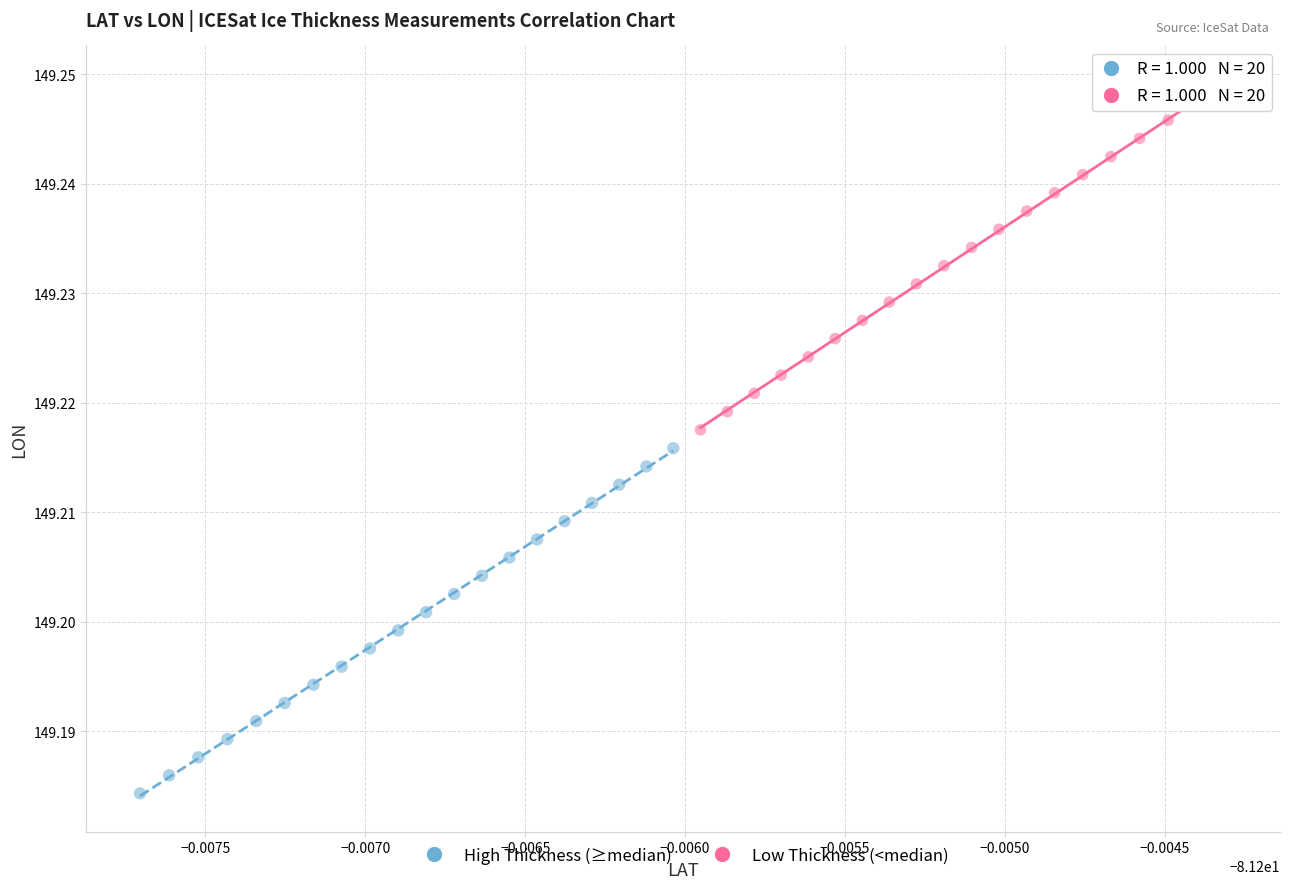

Which series reaches the maximum Y coordinate?

Low Thickness (<median)